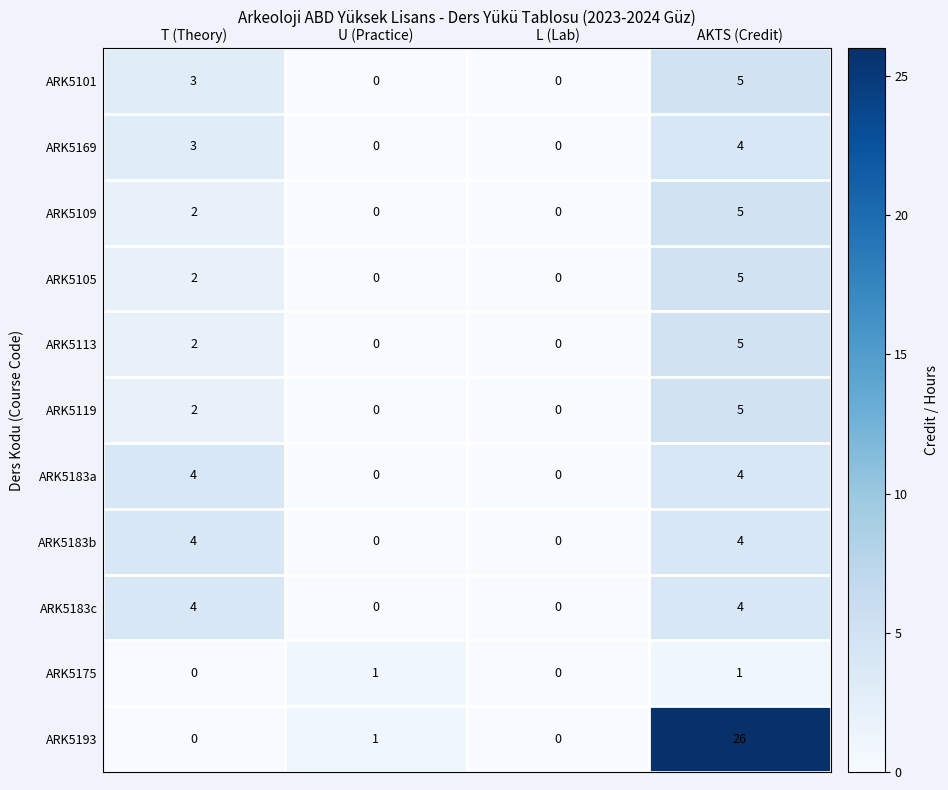

The ARK5183c series shows 0 at L (Lab). True or false?

True